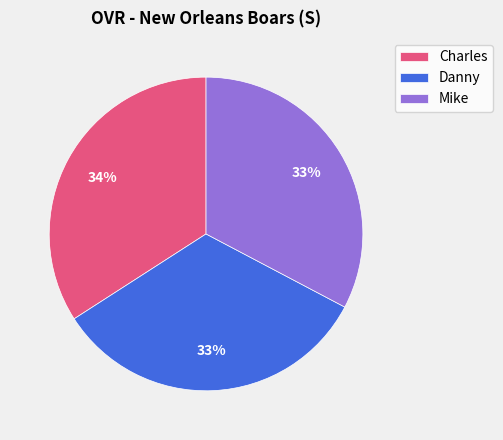

Combined, do Mike and Danny account for over 50%?

Yes